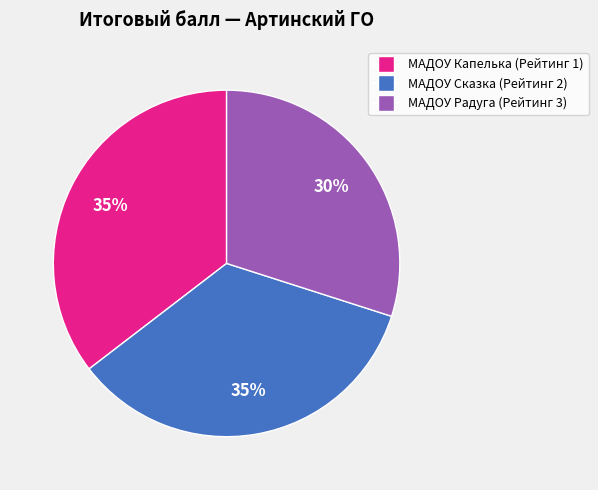

How many segments does this pie chart have?

3